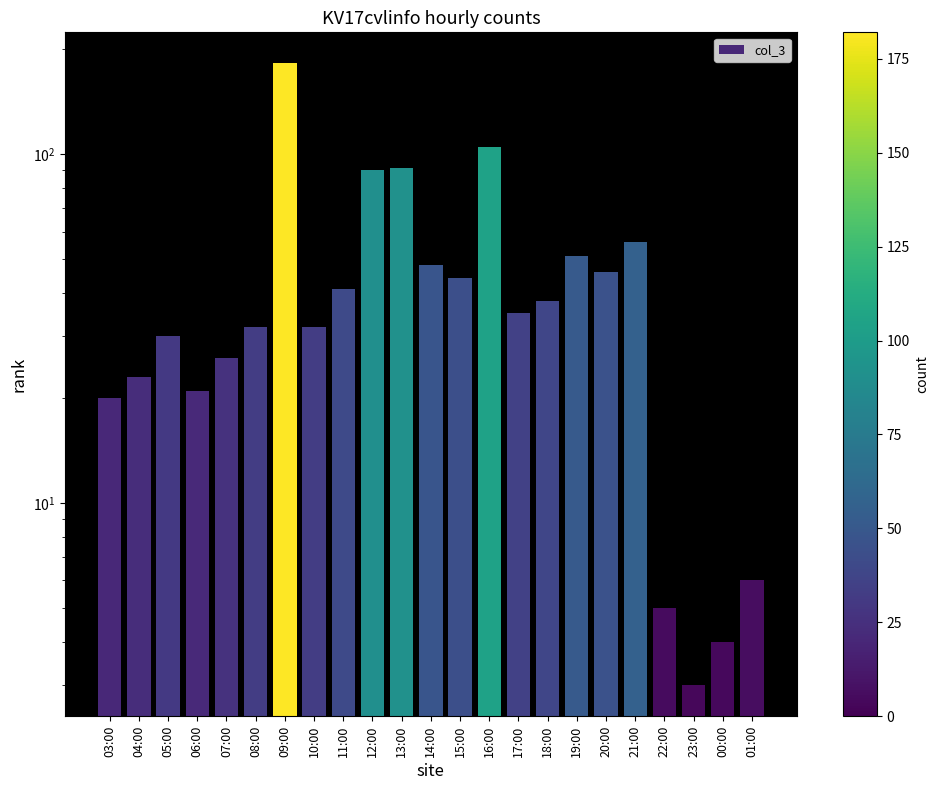

At which category does the chart reach its peak across all series?

09:00